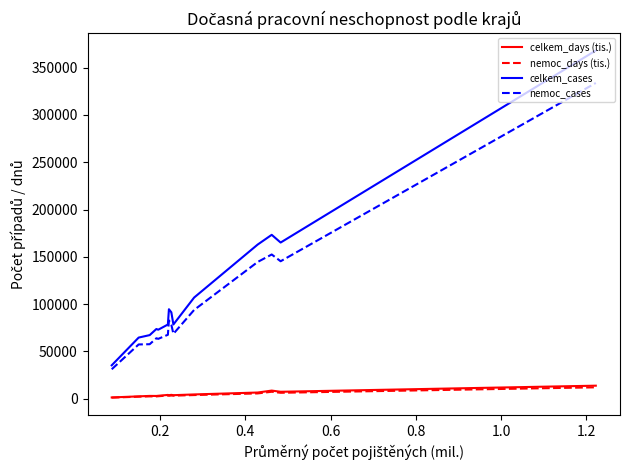

What is the maximum value shown in the chart?

368000.0